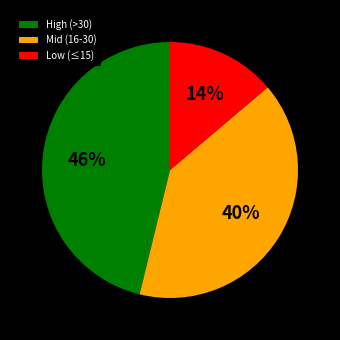

Count the number of slices in the pie.

3